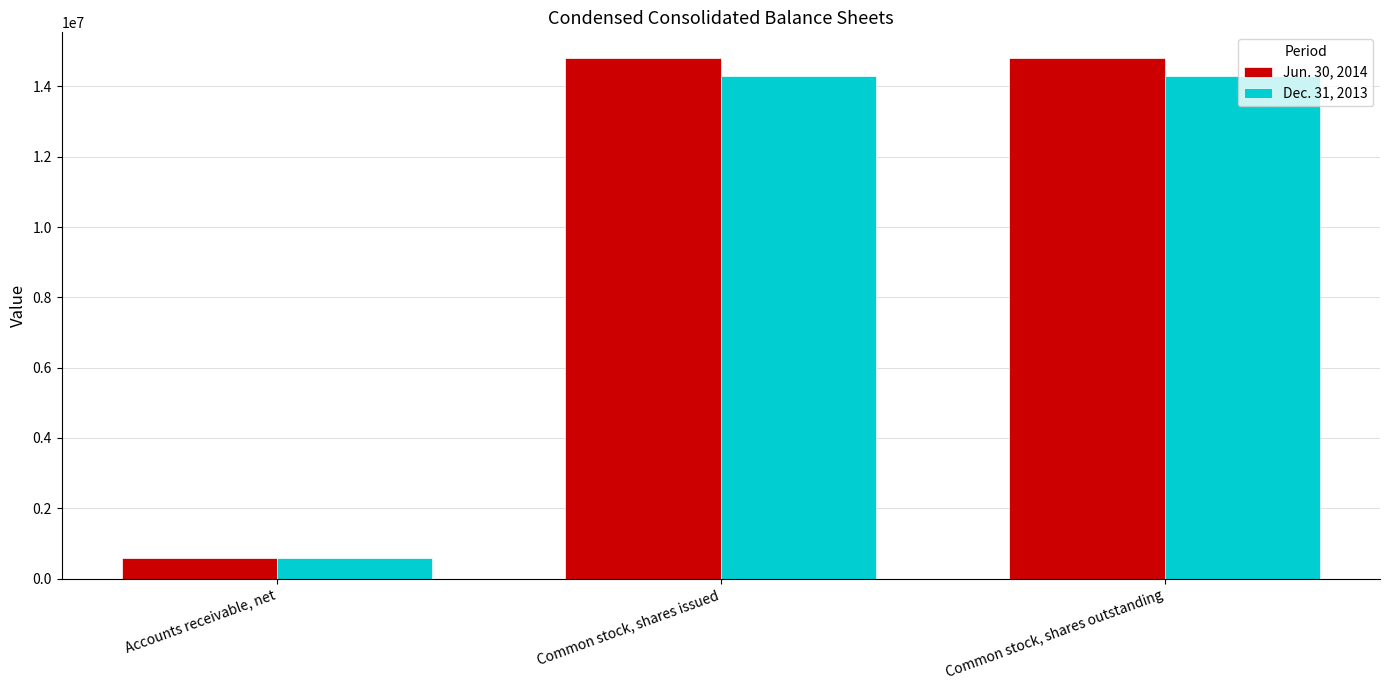

What is the highest value of the Jun. 30, 2014 series?

14798147